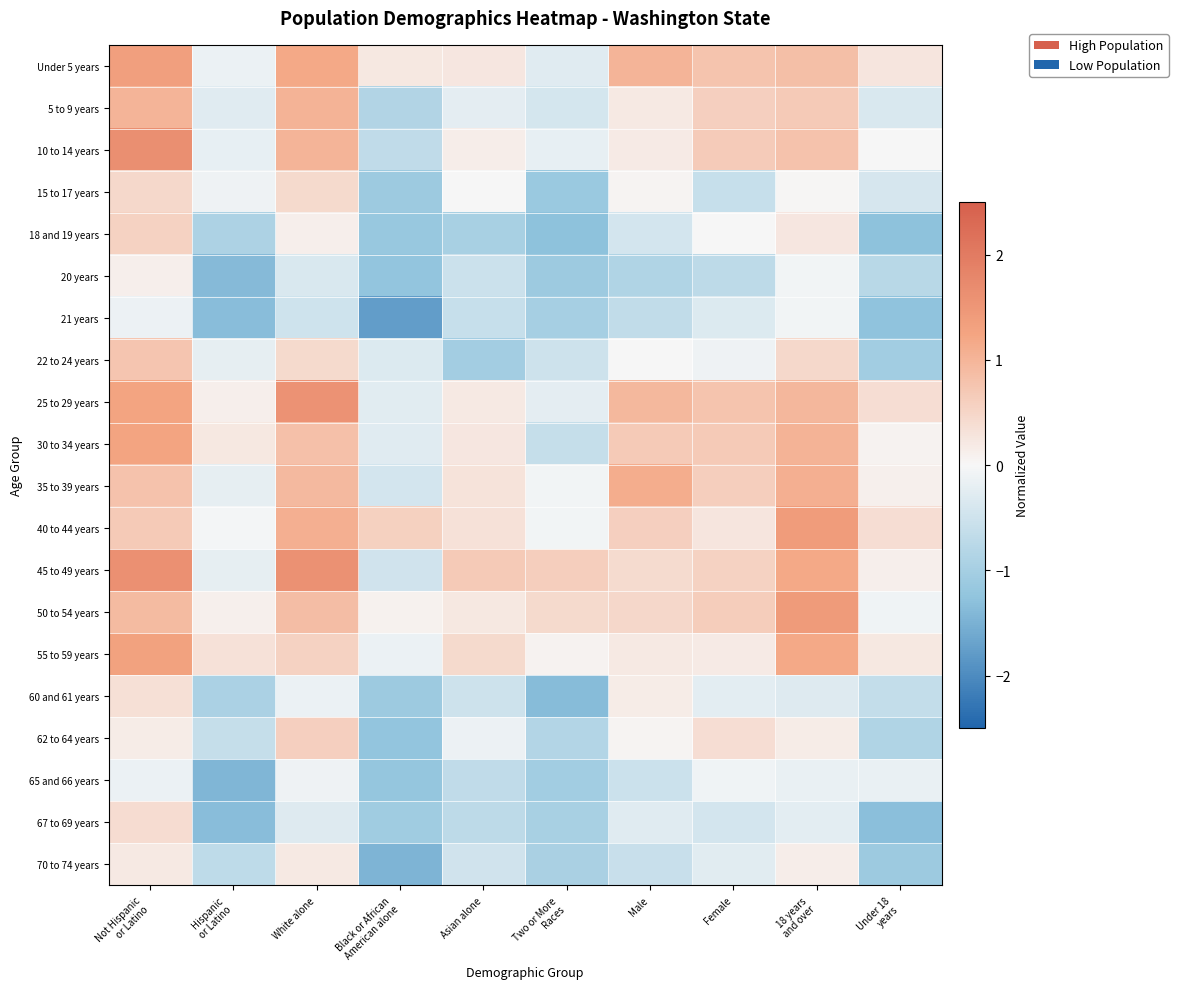

What is the total value across all series at Two or More
Races?

-11.0